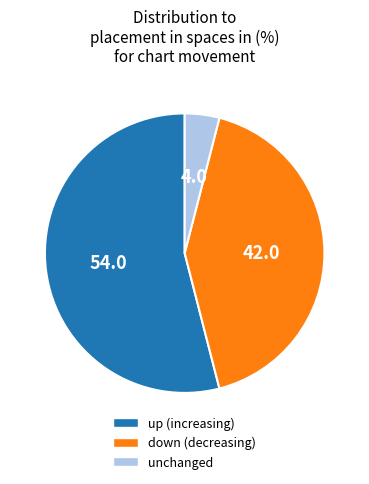

Is there a majority slice in this chart?

Yes